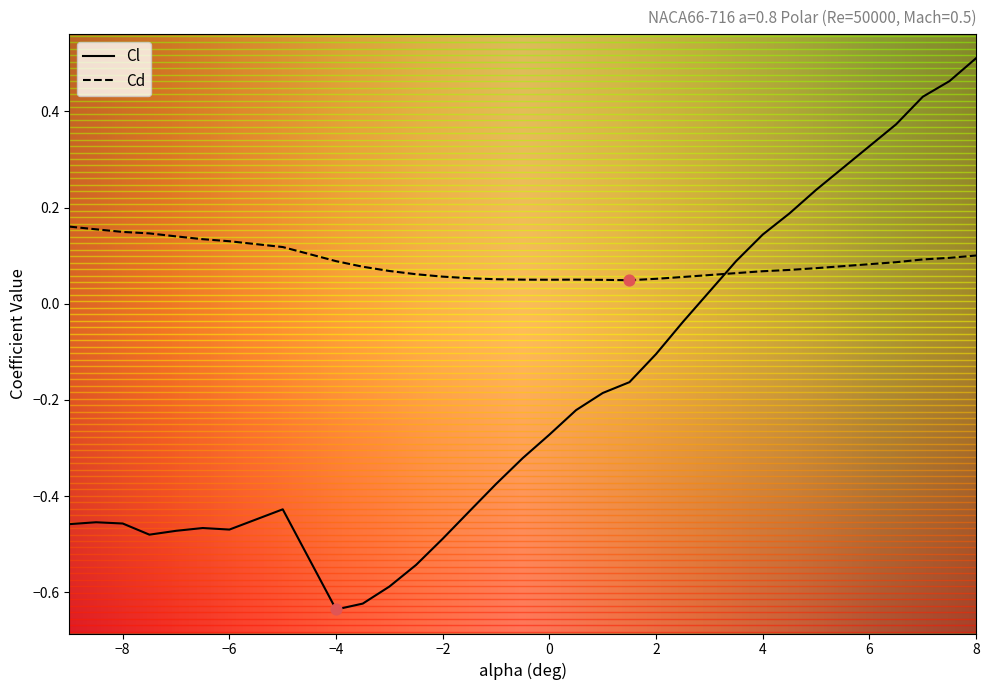

Is the value of Cd at 0 greater than the value of Cl at 8?

No